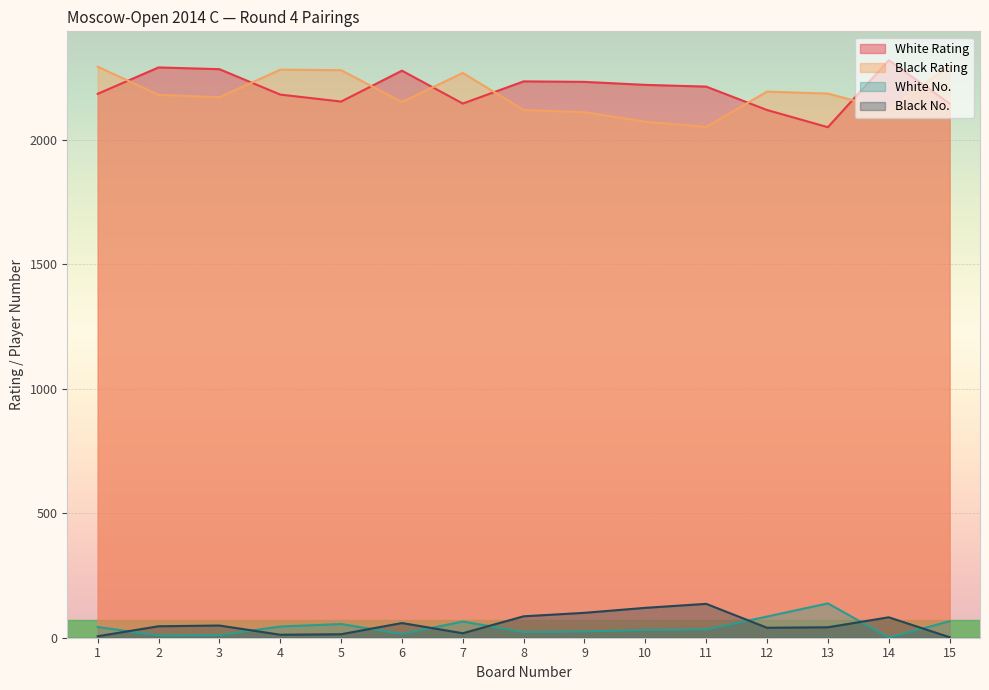

Reading right to left, transcribe all the data shown in this chart.

White Rating: 2145	2319	2050	2119	2213	2220	2232	2234	2145	2277	2153	2181	2283	2290	2184
Black Rating: 2298	2120	2185	2193	2051	2072	2110	2119	2268	2151	2279	2281	2170	2180	2293
White No.: 66	1	138	85	33	31	25	23	65	15	55	45	11	9	43
Black No.: 2	82	42	40	136	120	100	86	18	59	14	12	49	46	6